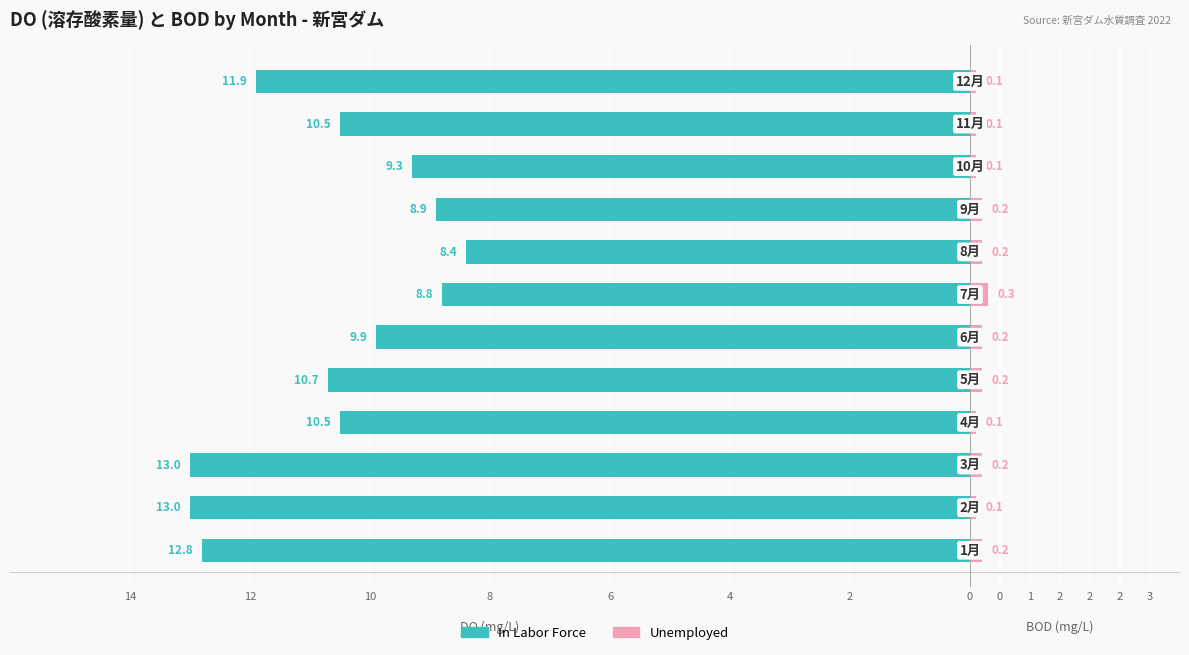

At which label does Unemployed reach its minimum?

12